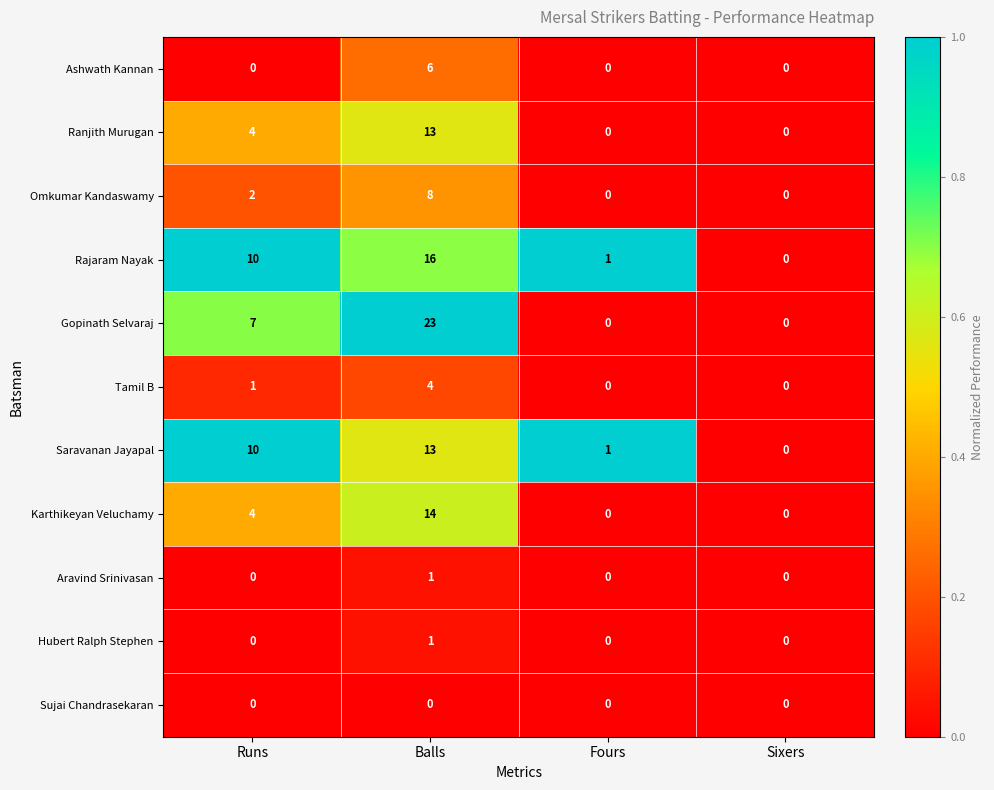

What is the total value across all series at Fours?

2